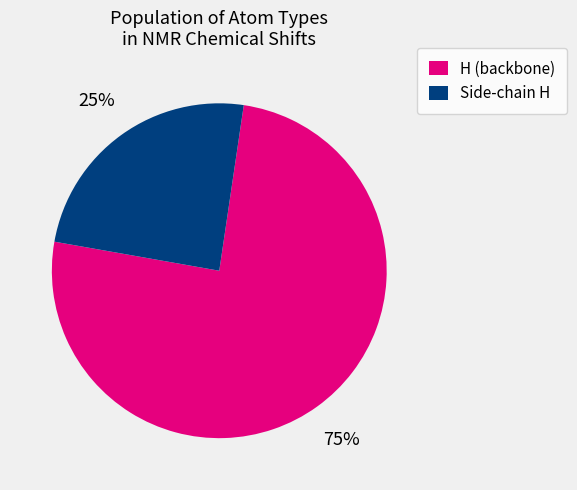

Is there any slice that represents more than half of the pie?

Yes